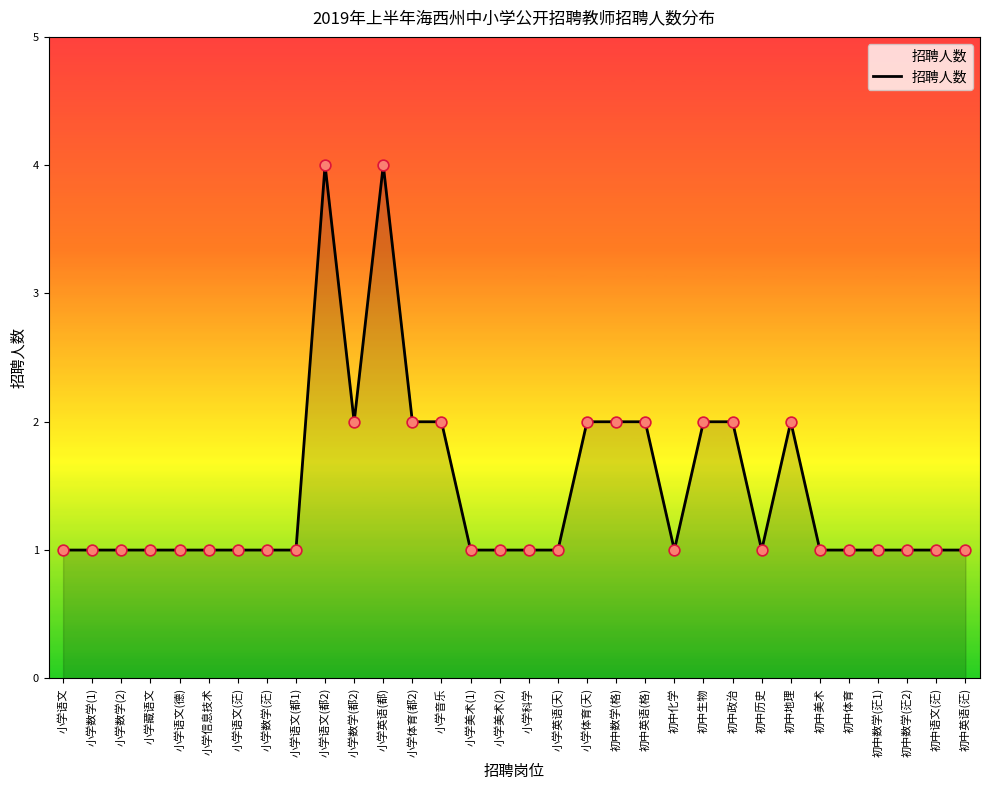

What is the change in value from 小学英语(天) to 初中数学(格)?

+1